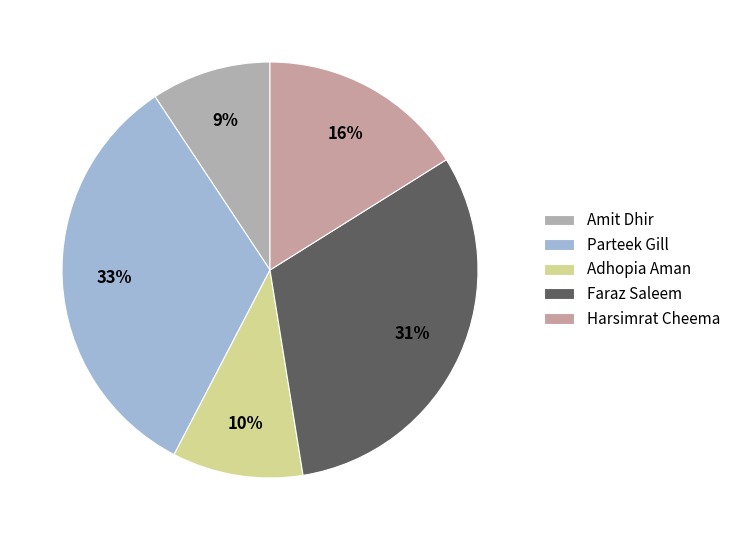

Count the number of slices in the pie.

5